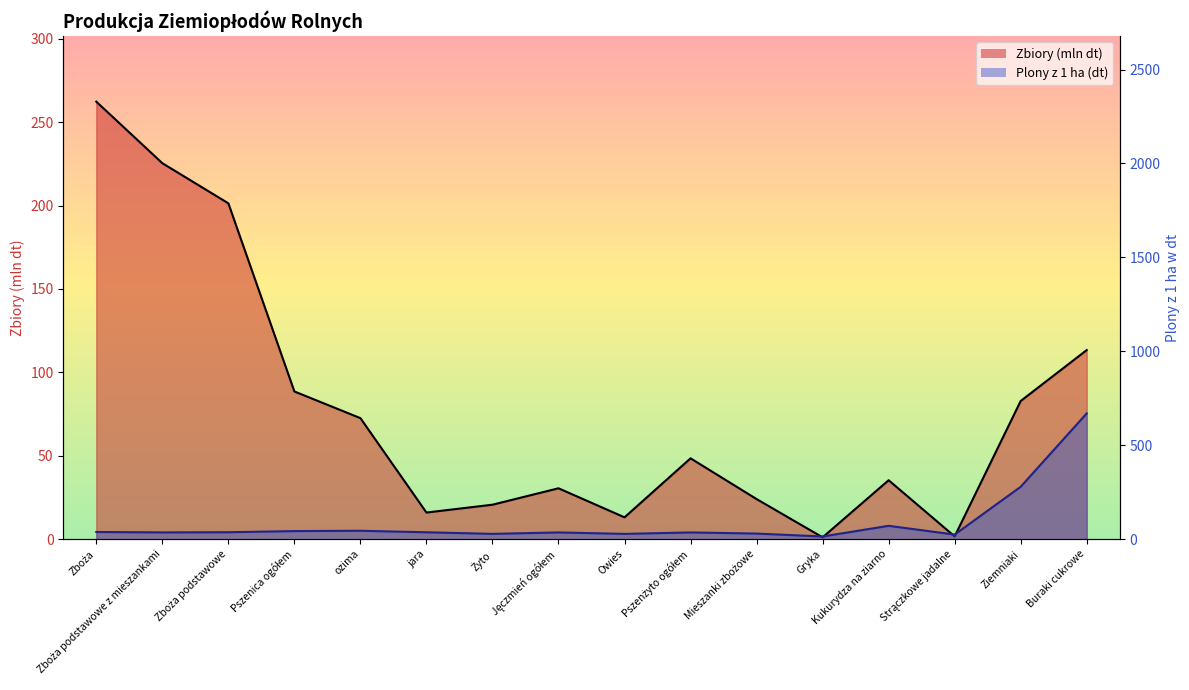

Is it true that Zbiory w dt equals 262.3 at Zboża?

True